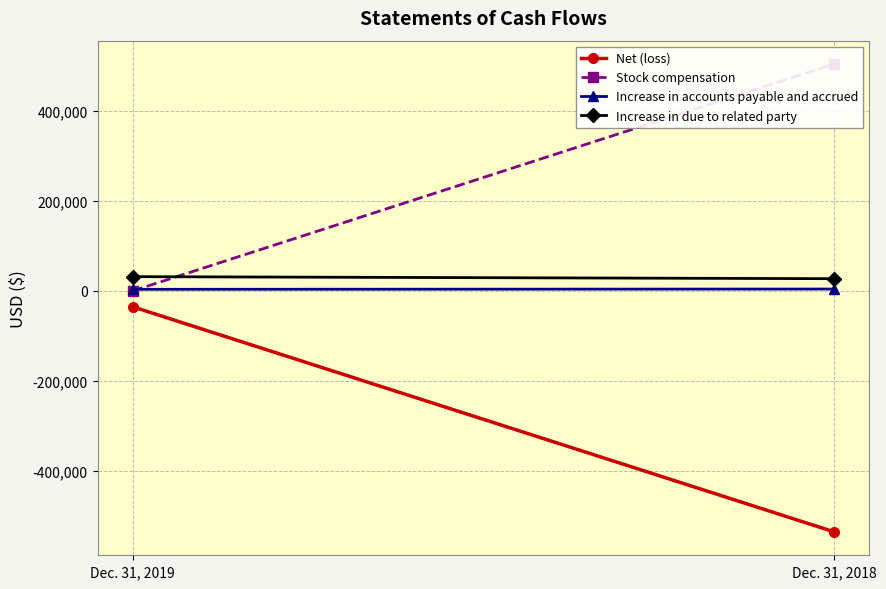

Which series has the widest spread of values?

Stock compensation